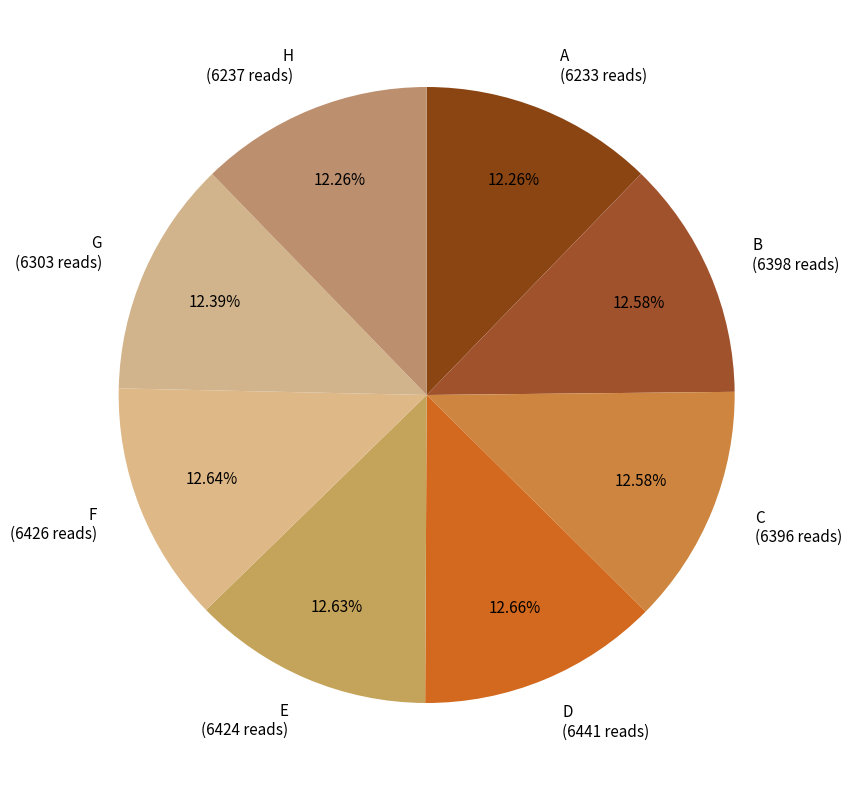

Is there any slice that represents more than half of the pie?

No